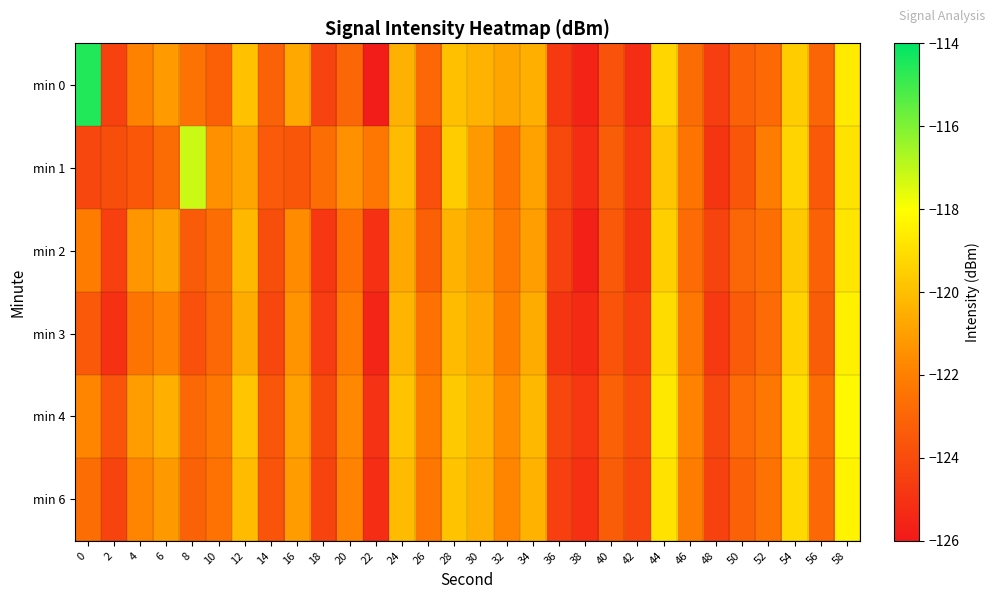

Reading left to right, extract all data points from this chart.

min 0: 0=-114.5	2=-124.4	4=-122.0	6=-121.2	8=-122.5	10=-123.2	12=-119.9	14=-123.1	16=-120.7	18=-124.3	20=-123.0	22=-125.8	24=-120.4	26=-122.9	28=-120.0	30=-120.4	32=-120.8	34=-120.5	36=-124.7	38=-125.6	40=-123.7	42=-125.2	44=-119.3	46=-122.7	48=-124.5	50=-123.1	52=-122.8	54=-119.6	56=-123.0	58=-118.7
min 1: 0=-124.2	2=-123.9	4=-123.5	6=-122.8	8=-117.2	10=-121.5	12=-120.8	14=-123.4	16=-123.6	18=-122.7	20=-121.5	22=-122.3	24=-120.1	26=-123.8	28=-119.6	30=-121.2	32=-122.5	34=-120.9	36=-124.1	38=-125.2	40=-123.3	42=-124.7	44=-119.8	46=-122.4	48=-124.9	50=-123.6	52=-122.1	54=-119.3	56=-123.5	58=-118.9
min 2: 0=-122.1	2=-124.5	4=-121.3	6=-120.8	8=-123.4	10=-122.7	12=-120.2	14=-123.9	16=-121.6	18=-124.8	20=-122.6	22=-125.1	24=-120.7	26=-123.2	28=-120.4	30=-121.1	32=-122.3	34=-121.0	36=-124.4	38=-125.7	40=-123.5	42=-124.9	44=-119.5	46=-122.8	48=-124.3	50=-123.0	52=-122.6	54=-119.7	56=-123.1	58=-118.8
min 3: 0=-123.5	2=-125.1	4=-122.4	6=-121.9	8=-123.8	10=-122.9	12=-120.6	14=-124.2	16=-121.4	18=-124.6	20=-122.2	22=-125.5	24=-120.3	26=-122.5	28=-120.1	30=-120.7	32=-122.1	34=-120.6	36=-124.9	38=-125.3	40=-123.7	42=-124.5	44=-119.1	46=-122.3	48=-124.7	50=-123.4	52=-122.8	54=-119.4	56=-123.3	58=-118.5
min 4: 0=-121.8	2=-123.7	4=-121.1	6=-120.5	8=-122.9	10=-122.3	12=-119.8	14=-123.6	16=-120.9	18=-124.1	20=-121.7	22=-125.0	24=-119.9	26=-122.1	28=-119.7	30=-120.3	32=-121.6	34=-120.2	36=-124.2	38=-124.8	40=-123.1	42=-124.0	44=-118.7	46=-121.9	48=-124.2	50=-122.8	52=-122.3	54=-119.0	56=-122.7	58=-118.2
min 6: 0=-122.7	2=-124.3	4=-121.8	6=-121.2	8=-123.1	10=-122.5	12=-120.1	14=-123.7	16=-121.1	18=-124.3	20=-121.9	22=-125.2	24=-120.1	26=-122.3	28=-119.9	30=-120.5	32=-121.8	34=-120.4	36=-124.5	38=-125.1	40=-123.3	42=-124.2	44=-118.9	46=-122.1	48=-124.4	50=-123.1	52=-122.5	54=-119.2	56=-122.9	58=-118.4